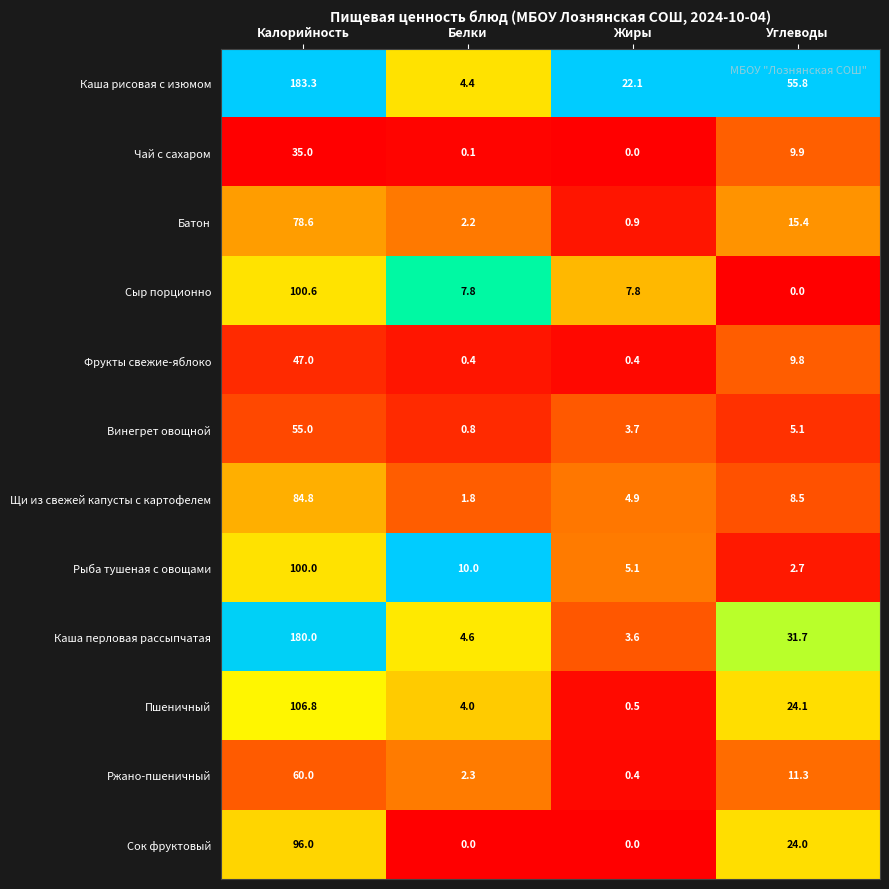

At how many categories does at least one series exceed 0?

4